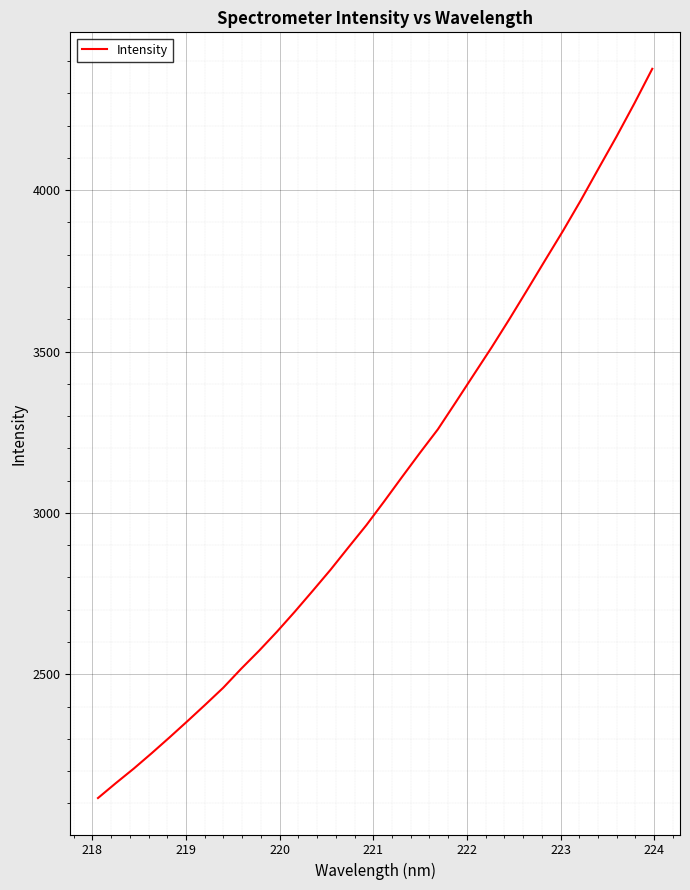

What is the smallest value displayed?

2116.3